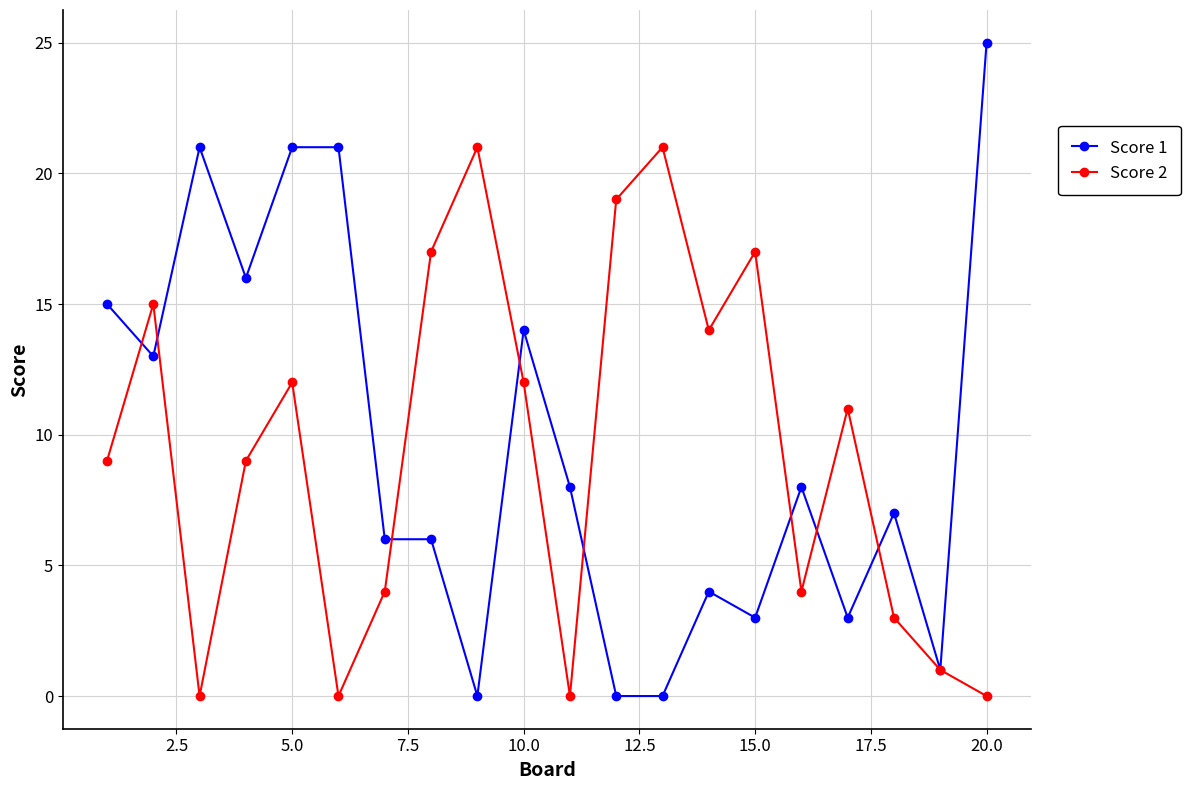

What are all the series names shown in the legend?

Score 1, Score 2